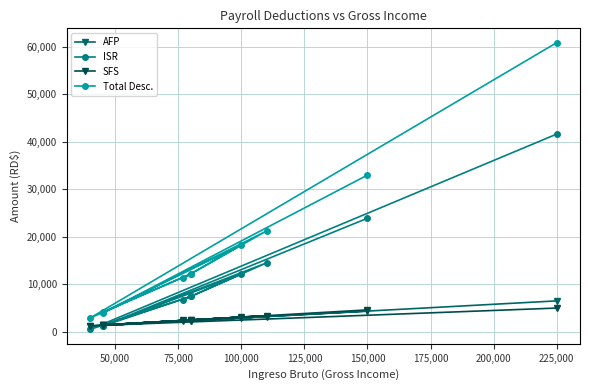

Is the value of SFS at 175,000 greater than the value of AFP at 150,000?

Yes